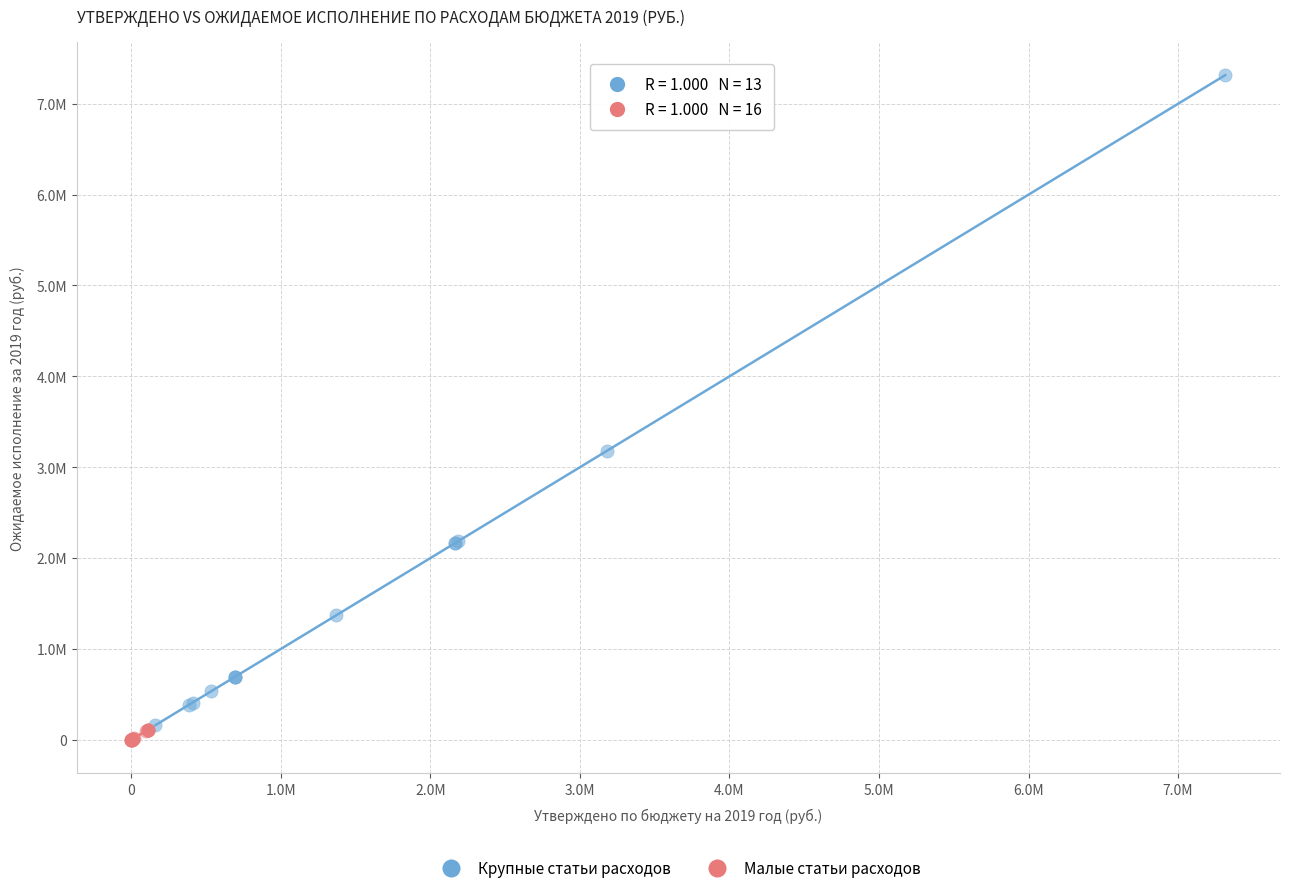

Which series contains the highest Y value?

Крупные статьи расходов